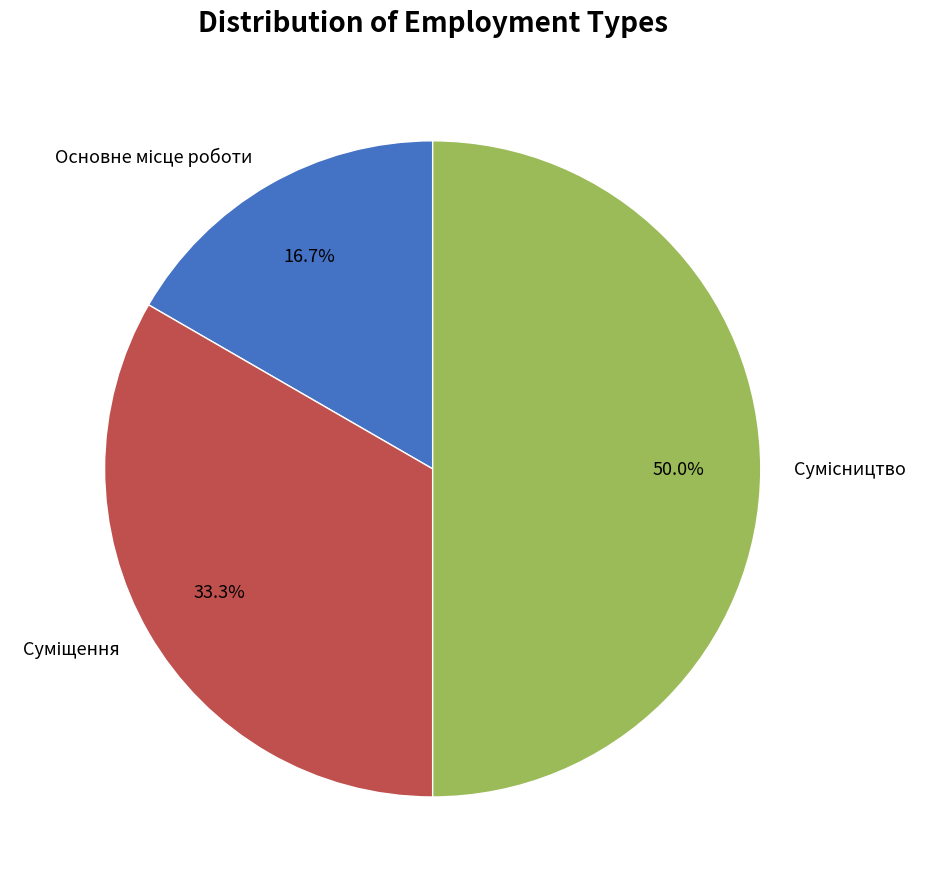

Is Сумісництво the majority of the pie?

No